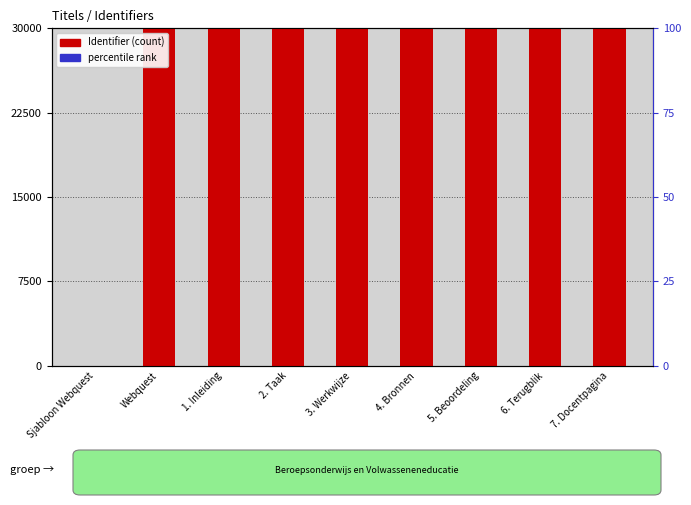

List the labels in order of value, largest first.

7. Docentpagina, 6. Terugblik, 5. Beoordeling, 4. Bronnen, 3. Werkwijze, 2. Taak, 1. Inleiding, Webquest, Sjabloon Webquest